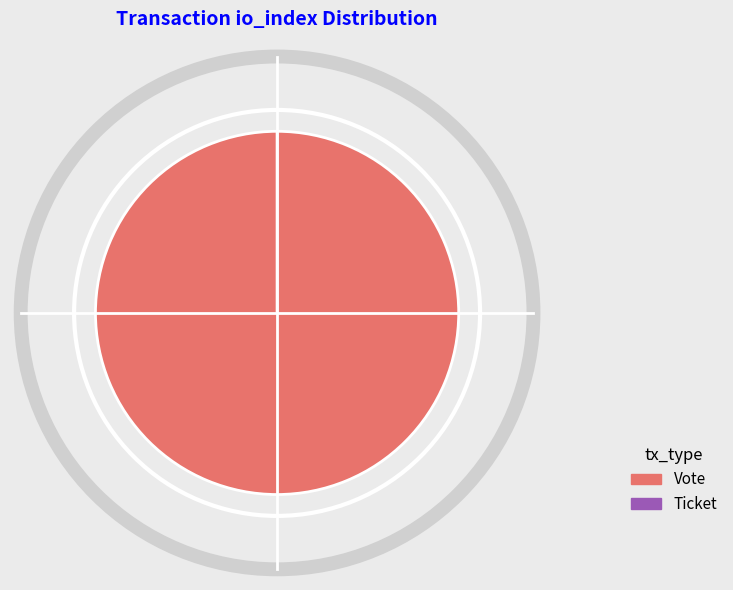

Which slice represents more than half of the pie?

Vote (io_index=1)